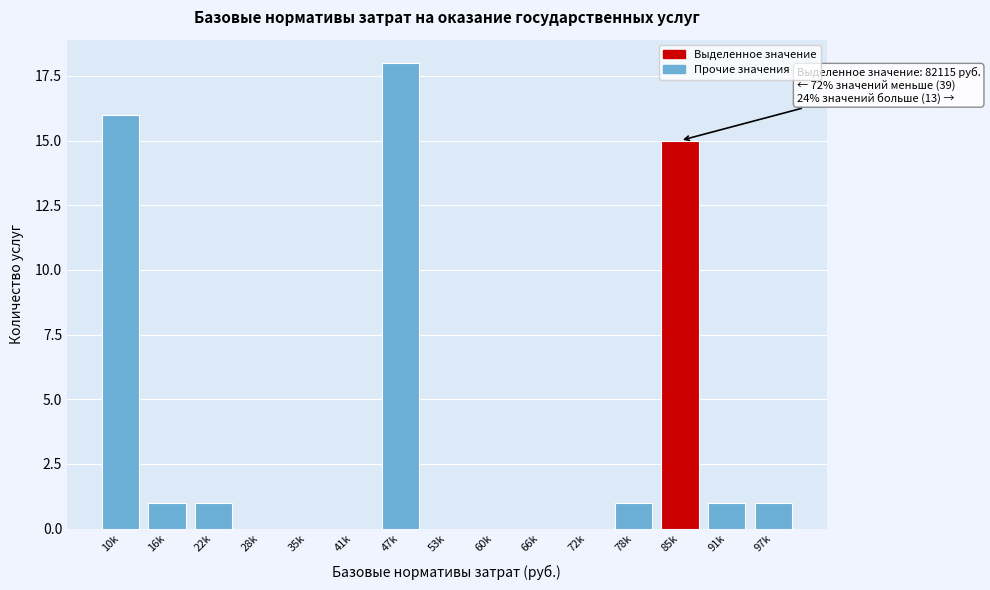

Reading right to left, list all the values displayed in this chart.

97k=1	91k=1	85k=15	78k=1	72k=0	66k=0	60k=0	53k=0	47k=18	41k=0	35k=0	28k=0	22k=1	16k=1	10k=16